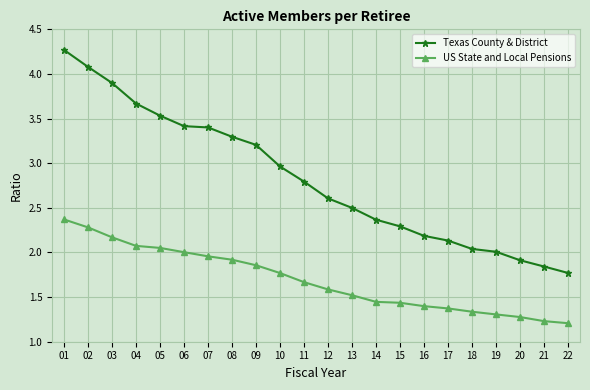

Rank the series at 17 from highest to lowest value.

Texas County & District, US State and Local Pensions